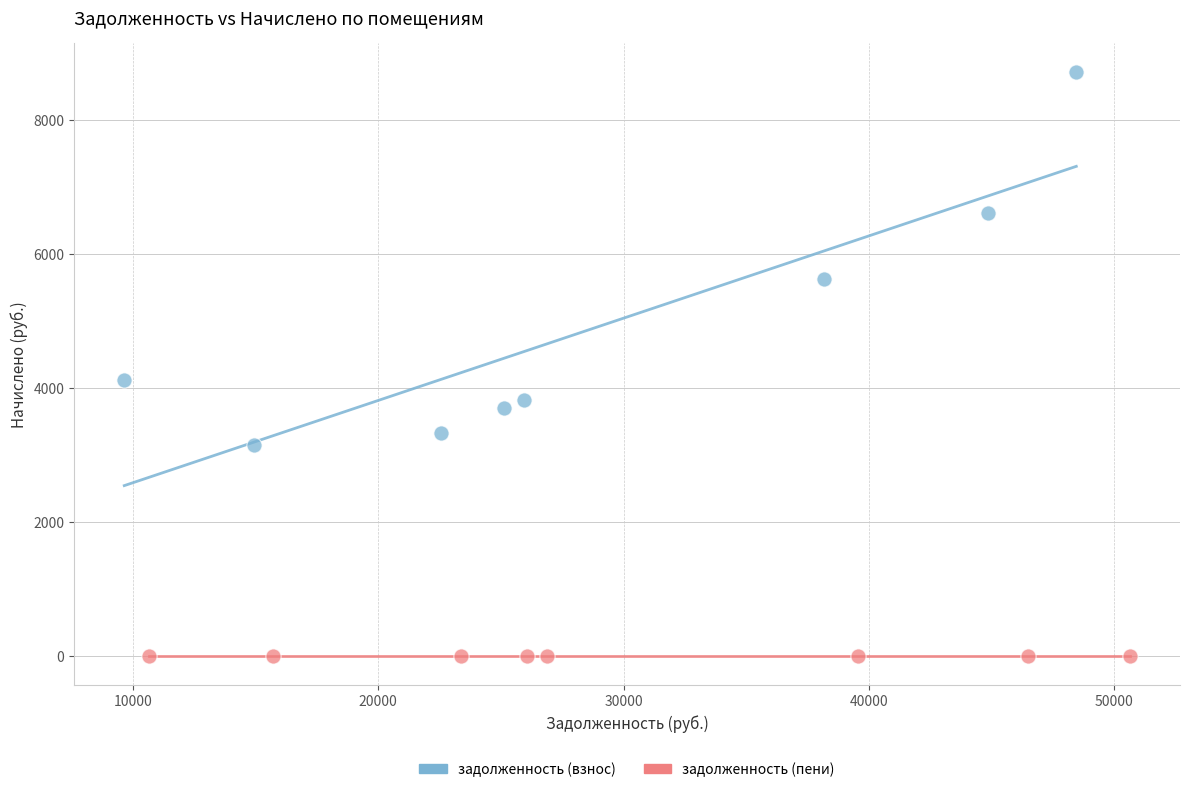

Which series reaches the maximum Y coordinate?

задолженность (взнос)